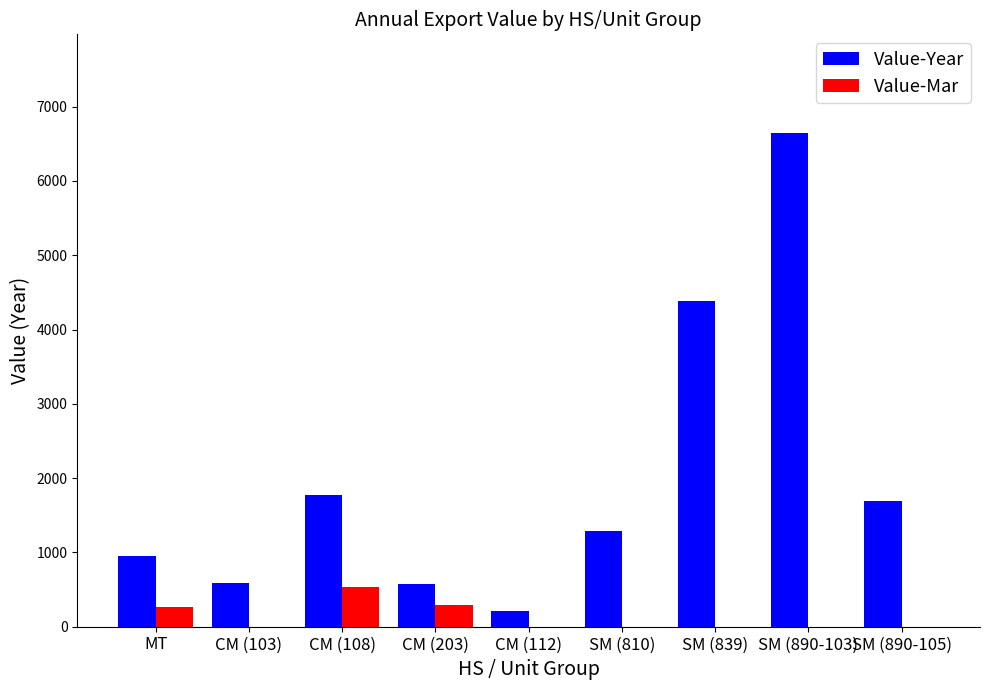

True or false: Value-Year has a value of 1995 at SM (810).

False